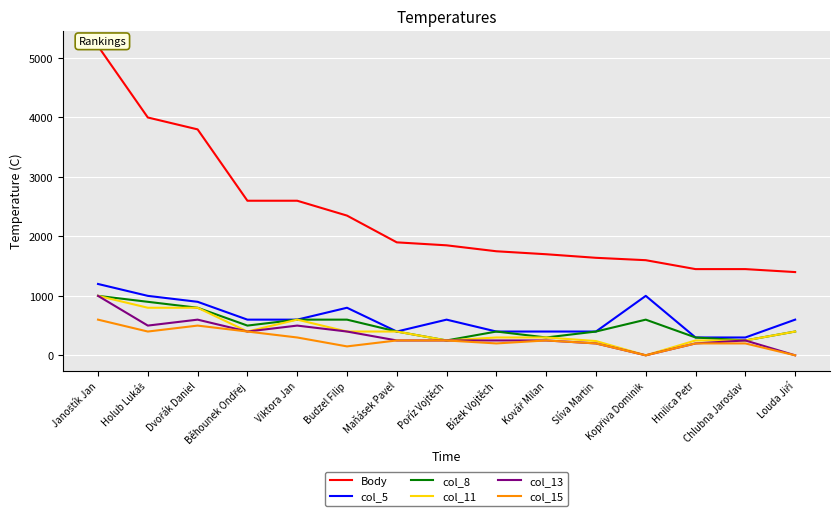

Between Janoštík Jan and Viktora Jan, which series saw the biggest shift?

Body